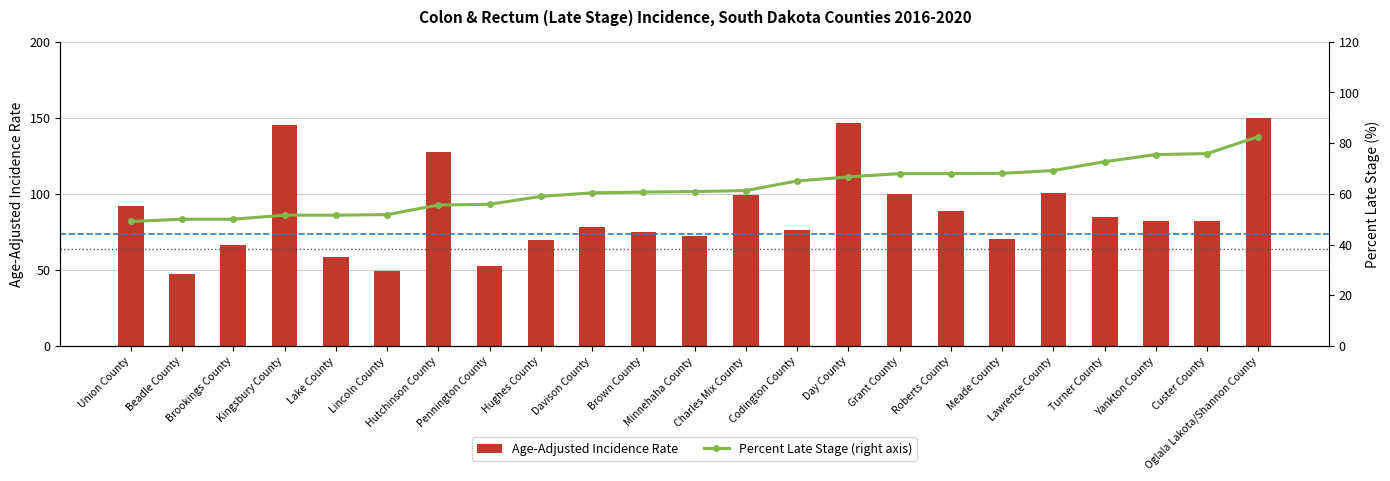

Reading left to right, what are all the values shown in this chart?

Age-Adjusted Incidence Rate: 92.0	47.2	66.2	145.5	58.8	49.0	127.6	52.4	69.8	78.5	75.2	72.1	99.5	76.1	146.3	99.6	88.9	70.3	100.5	84.6	82.0	82.4	150.2
Percent Late Stage: 49.1	50.0	50.0	51.6	51.6	51.8	55.6	55.9	59.0	60.4	60.7	60.9	61.3	65.1	66.7	68.0	68.0	68.1	69.2	72.7	75.5	75.9	82.6